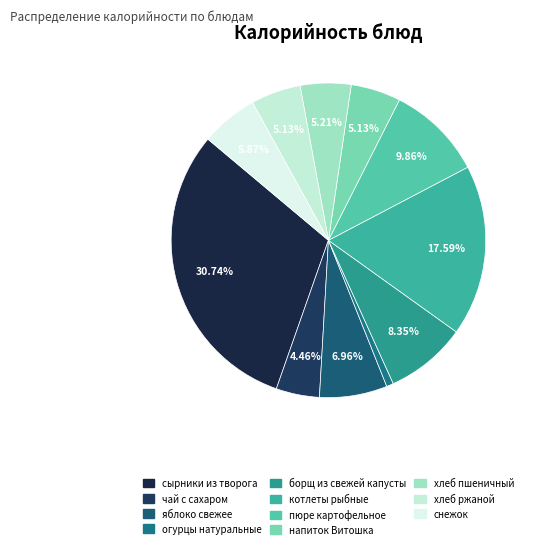

To the nearest percent, what percentage of the pie is пюре картофельное?

10%